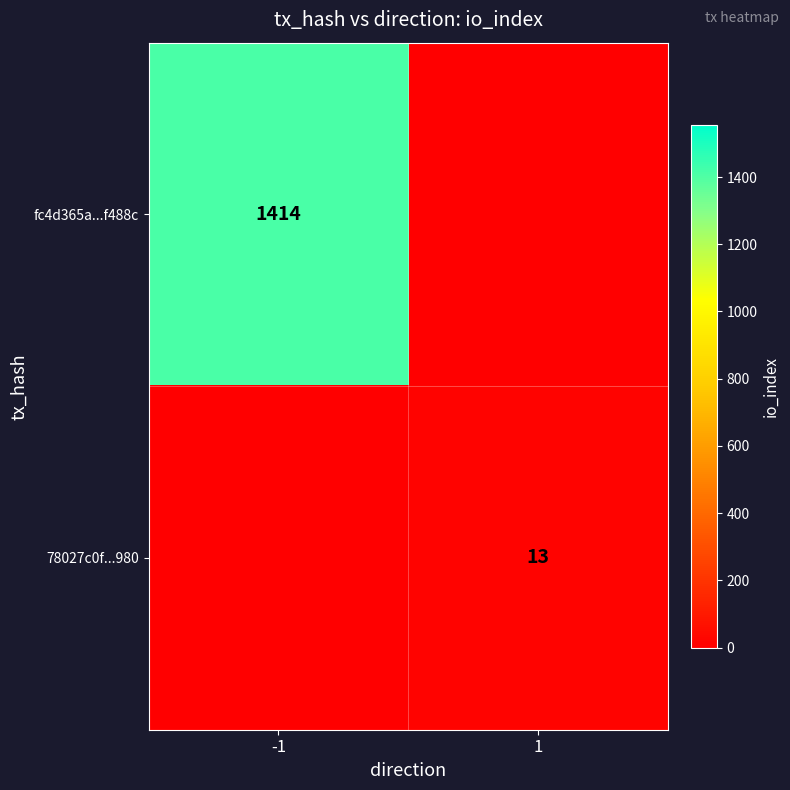

Is it true that fc4d365a...f488c equals 1895 at -1?

False